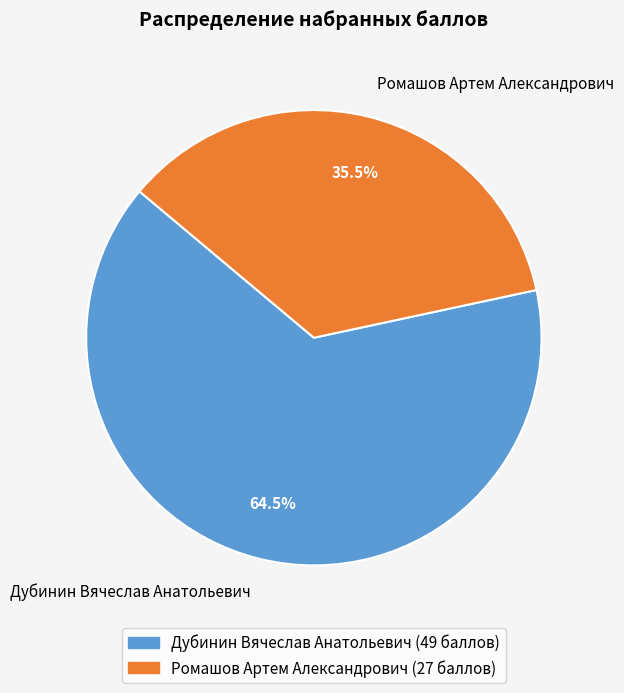

How much of the chart is everything except Ромашов Артем Александрович?

64.5%